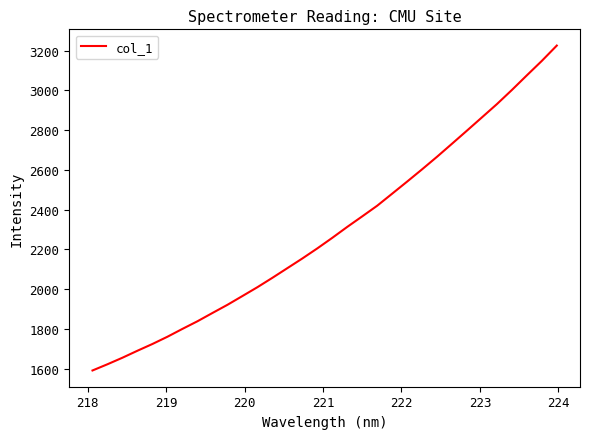

What is the greatest value displayed?

3225.8